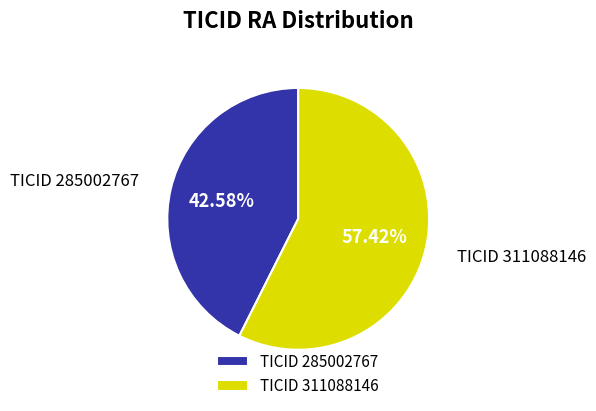

Does TICID 311088146 represent more than half of the total?

Yes